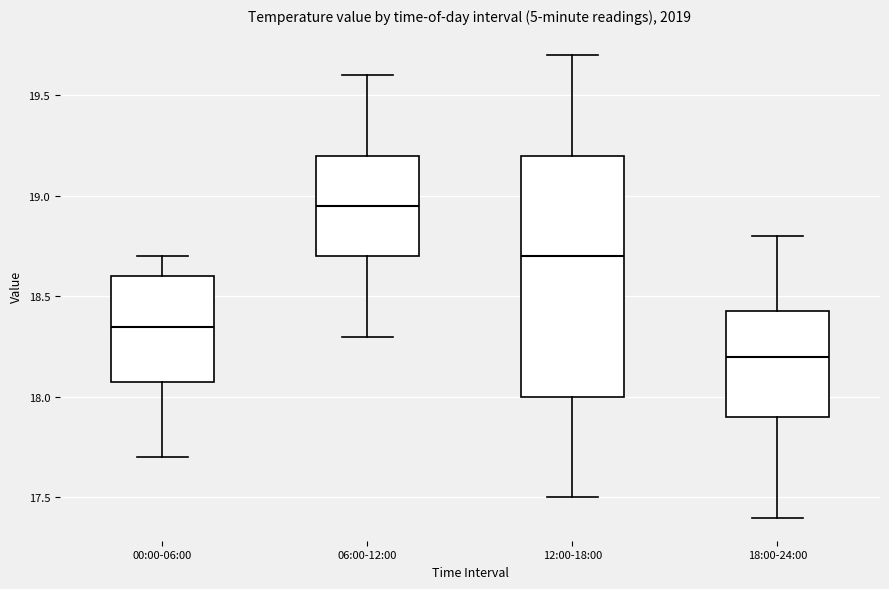

Reading left to right, read every box against the y-axis: the position of its median line, the range the box covers, and the ends of its whiskers. The values are not printed on the chart, so give them approximately, as read against the axis.

00:00-06:00: median 18.35, box 18.10 to 18.60, whiskers 17.70 to 18.70
06:00-12:00: median 18.95, box 18.70 to 19.20, whiskers 18.30 to 19.60
12:00-18:00: median 18.70, box 18.00 to 19.20, whiskers 17.50 to 19.70
18:00-24:00: median 18.20, box 17.90 to 18.45, whiskers 17.40 to 18.80